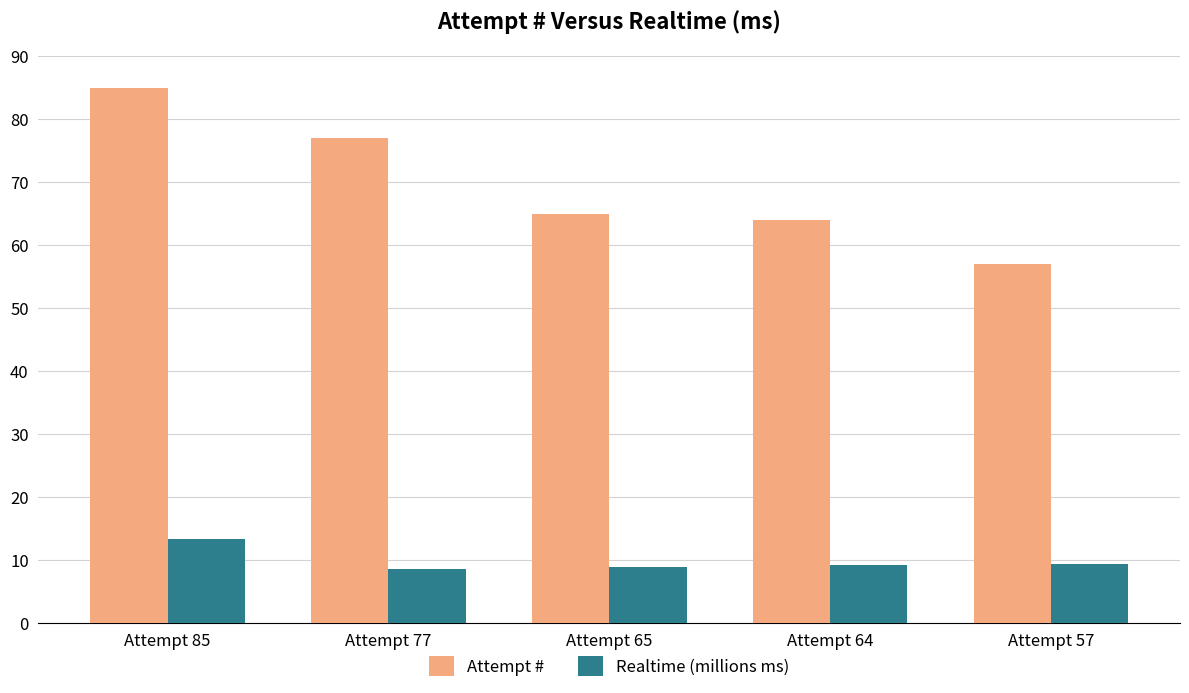

What is the difference between the maximum and minimum values in the Realtime (millions ms) series?

4.8